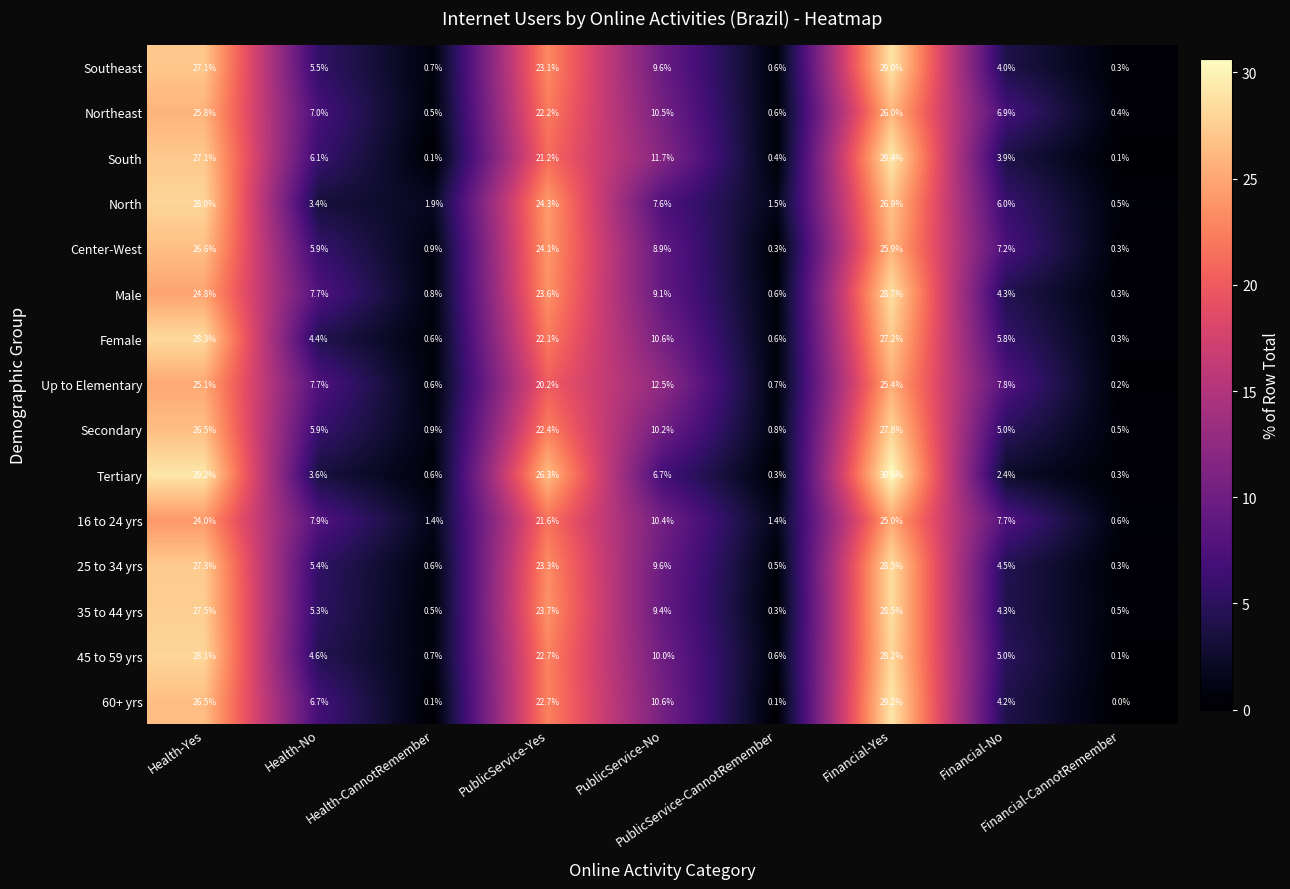

What is the difference between the maximum and minimum values in the 45 to 59 yrs series?

28.1